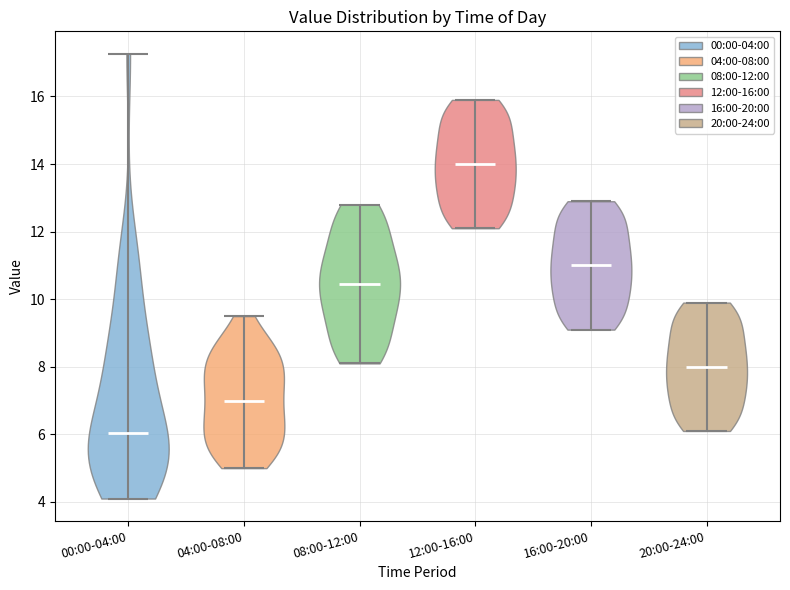

Reading left to right, read every violin against the y-axis: where its median line is, and the lowest and highest points it reaches. The values are not printed on the chart, so give them approximately, as read against the axis.

00:00-04:00: median line 6.0, lowest point 4.2, highest point 17.2
04:00-08:00: median line 7.0, lowest point 5.0, highest point 9.6
08:00-12:00: median line 10.4, lowest point 8.2, highest point 12.8
12:00-16:00: median line 14.0, lowest point 12.2, highest point 16.0
16:00-20:00: median line 11.0, lowest point 9.2, highest point 13.0
20:00-24:00: median line 8.0, lowest point 6.2, highest point 10.0